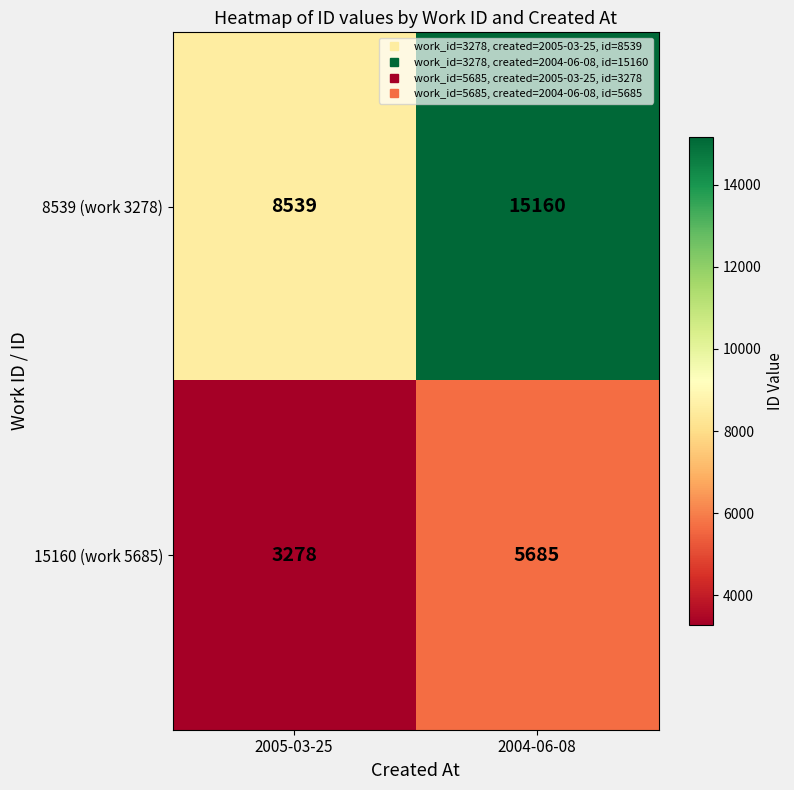

Which label corresponds to the smallest value in the chart?

2005-03-25